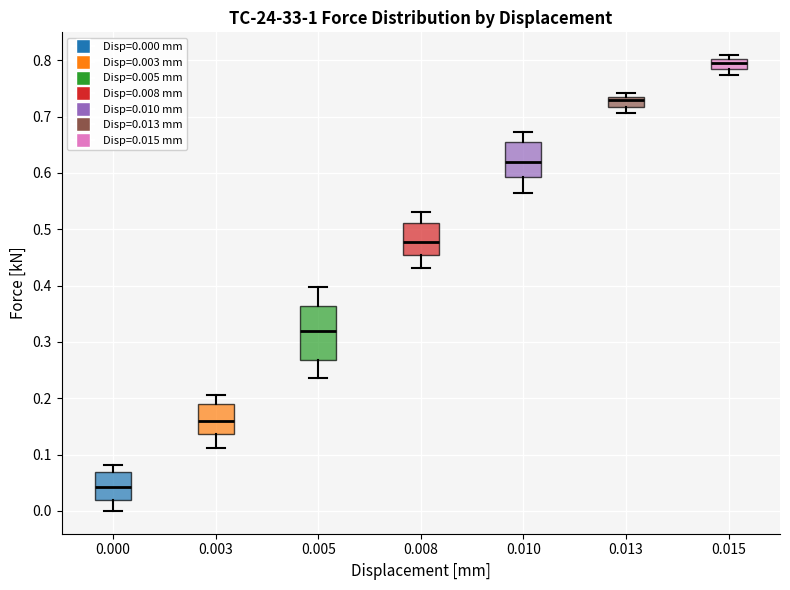

Where does the lower whisker of the box at x = 0.000 end on the y-axis? The values are not printed on the chart, so give them approximately, as read against the axis.

0.00